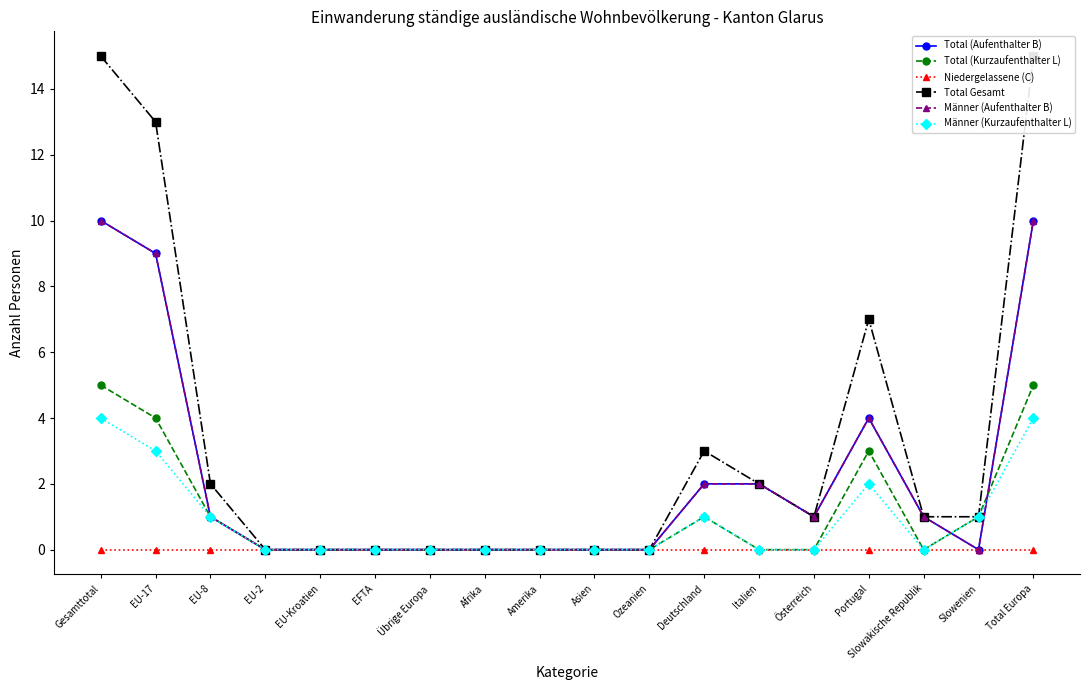

Which series has the widest spread of values?

Total Gesamt